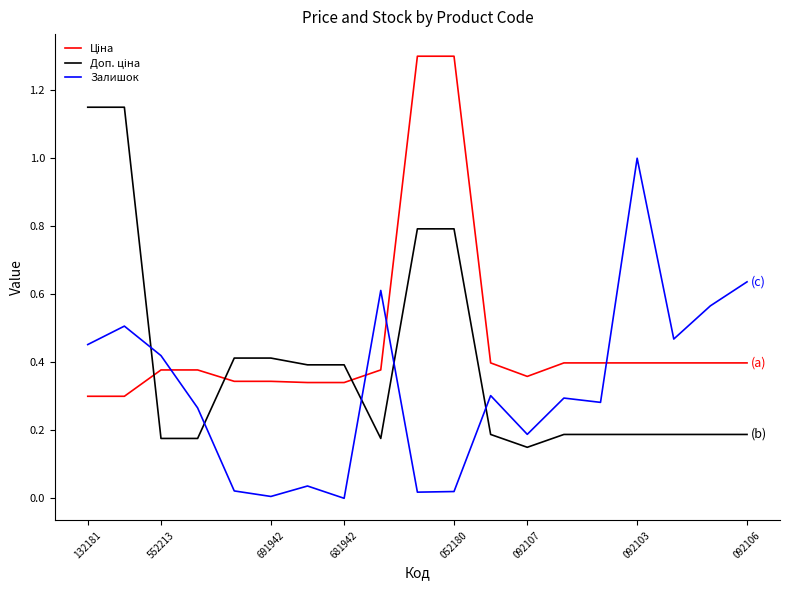

What is the difference between the maximum and minimum values in the Залишок series?

1.0